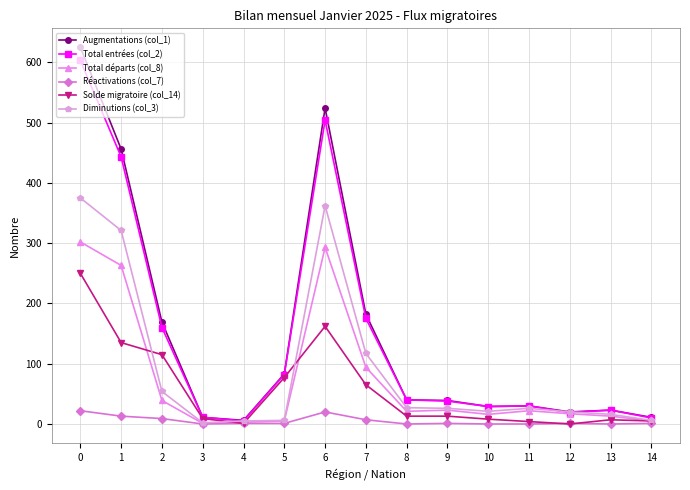

What is the greatest value displayed?

625